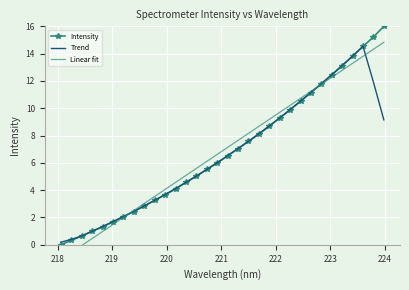

What is the value of the Intensity point at the 32nd from the left?

16.0